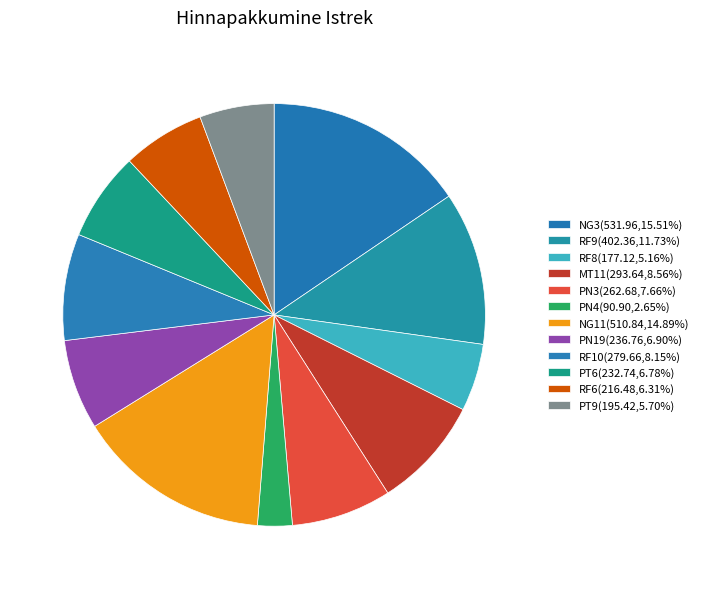

Which has a higher value, PT9 or PN19?

PN19